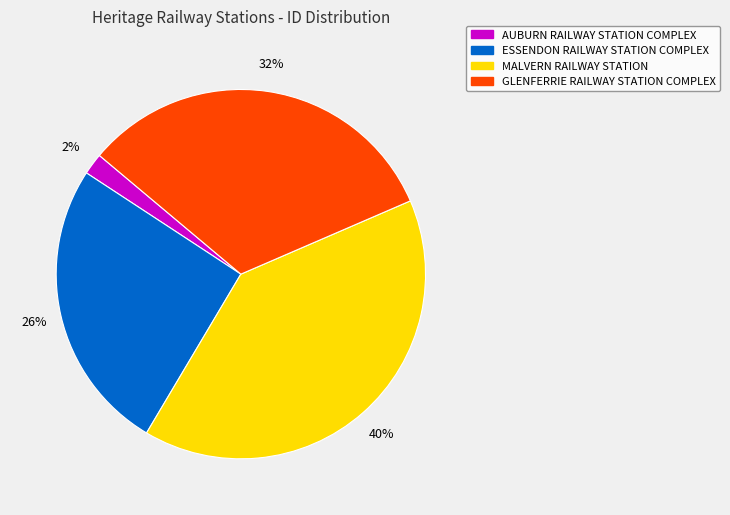

Which slice is the largest?

MALVERN RAILWAY STATION